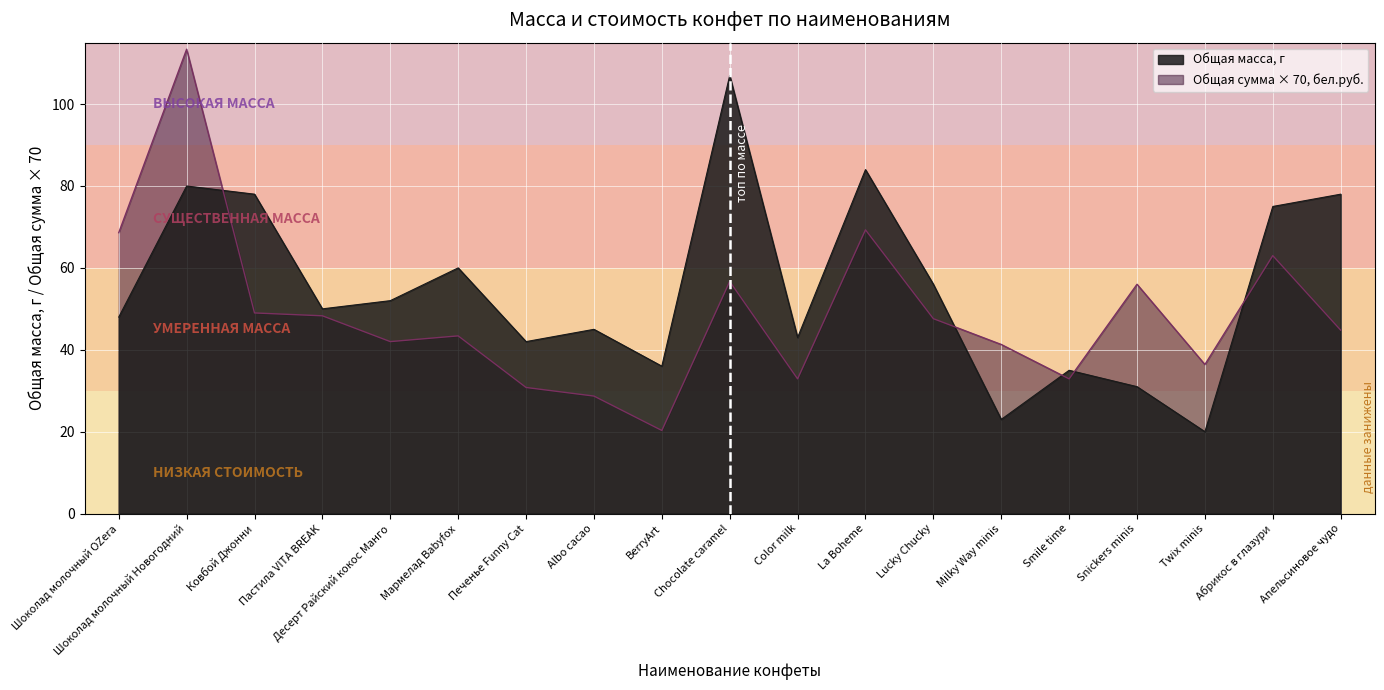

How many data points in Общая масса, г are less than 50?

9